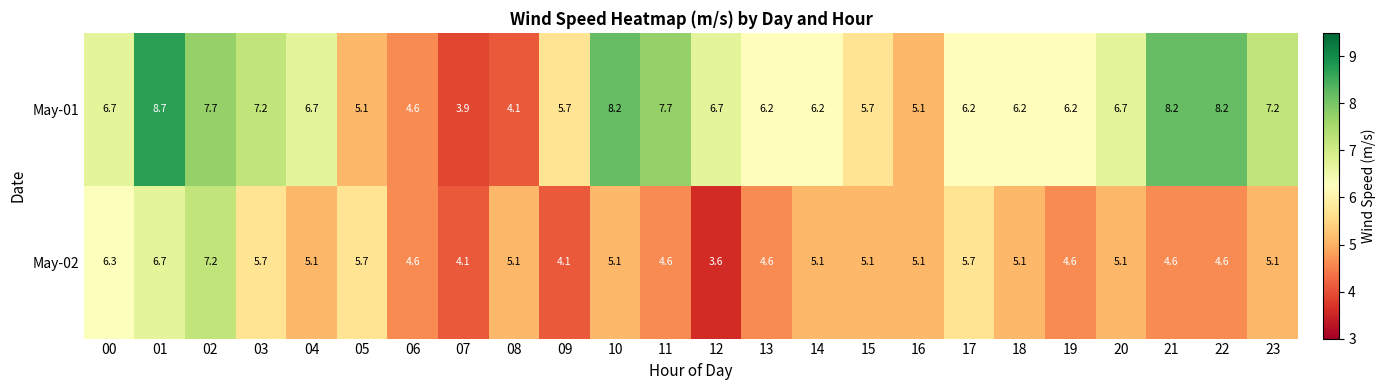

Between 01 and 19, which series saw the biggest shift?

May-01